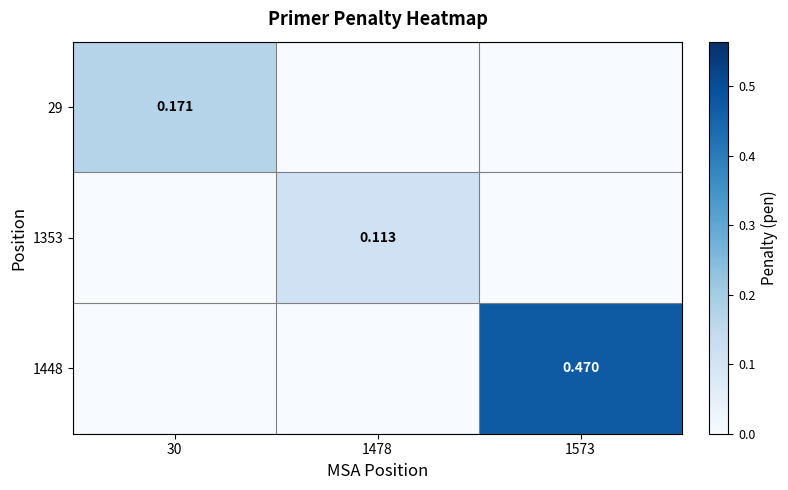

Is the value of 29 at 30 greater than the value of 1353 at 1478?

Yes